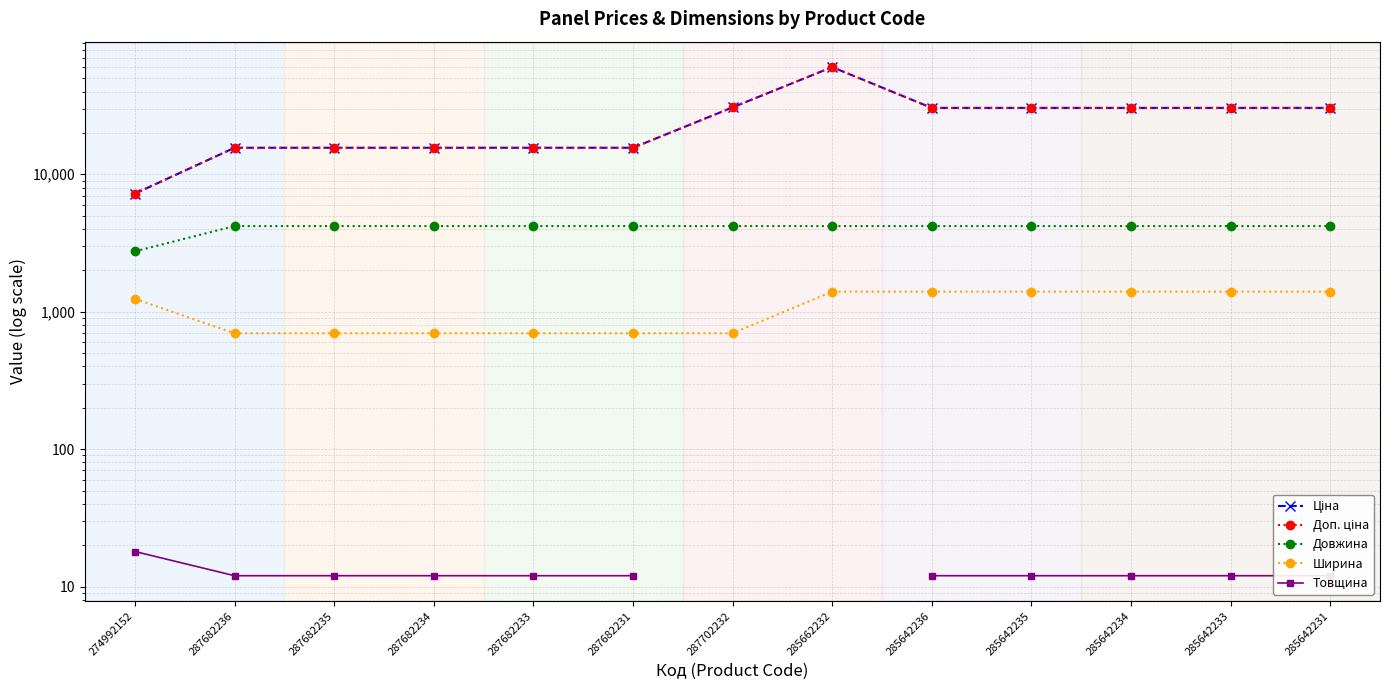

At which category does the chart reach its minimum across all series?

287682236